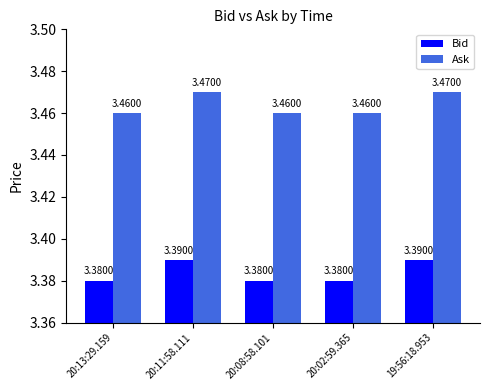

List the series in order of their overall mean, lowest first.

Bid, Ask